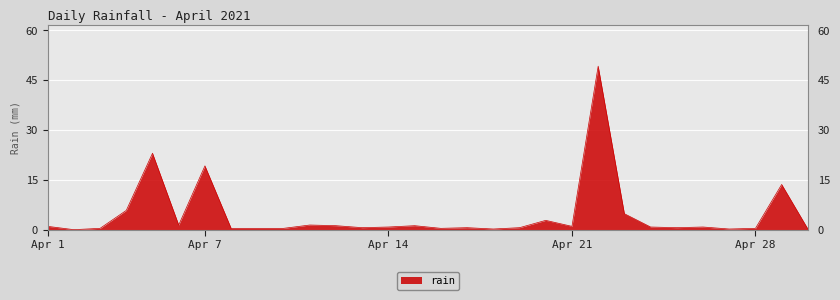

What is the maximum value shown in the chart?

49.2